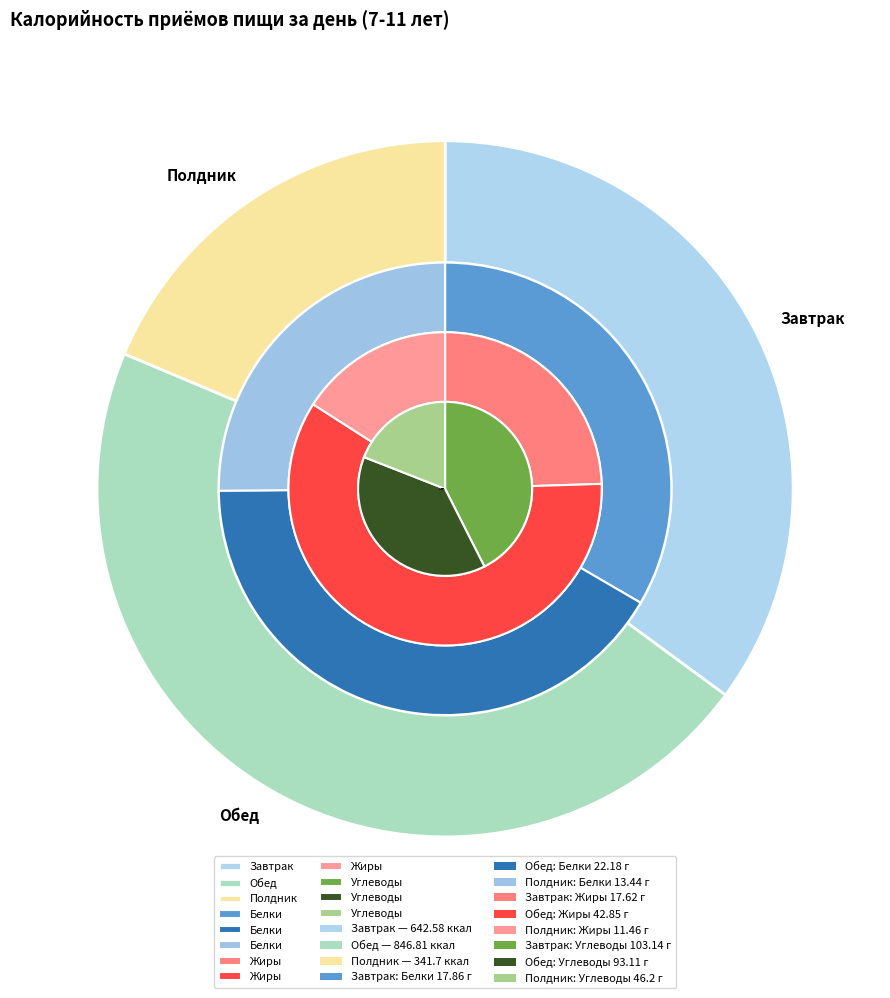

Which category has the biggest portion of the pie?

Обед